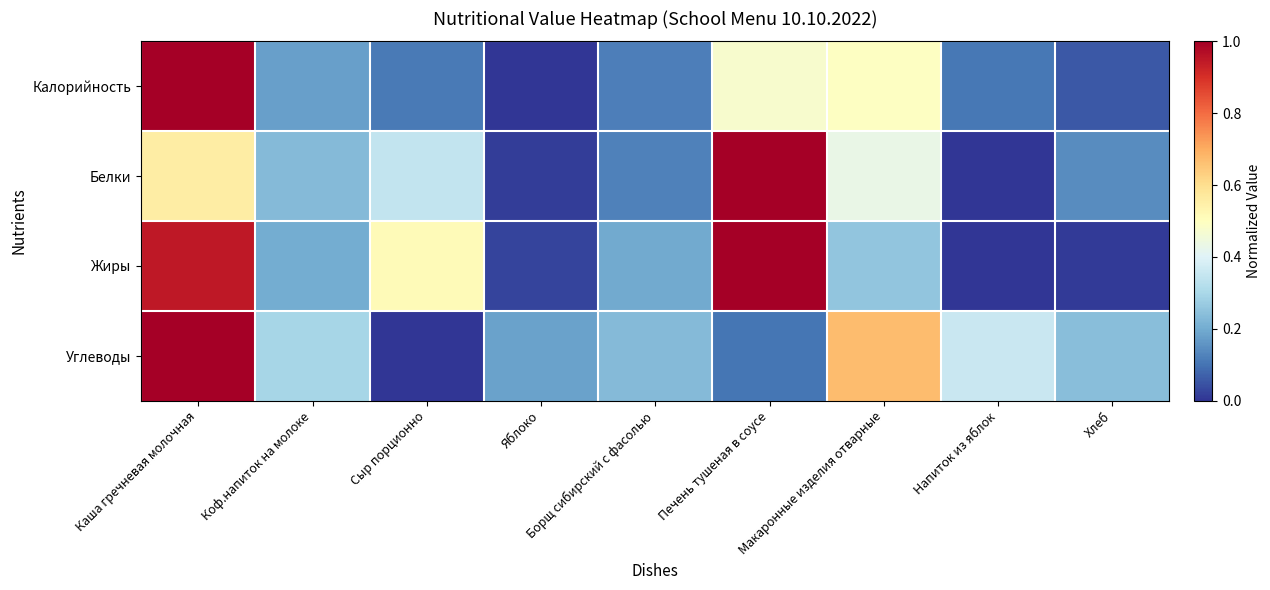

Reading right to left, what are all the values shown in this chart?

Калорийность: Хлеб=0.1	Напиток из яблок=0.1	Макаронные изделия отварные=0.5	Печень тушеная в соусе=0.5	Борщ сибирский с фасолью=0.1	Яблоко=0.0	Сыр порционно=0.1	Коф.напиток на молоке=0.2	Каша гречневая молочная=1.0
Белки: Хлеб=0.1	Напиток из яблок=0.0	Макаронные изделия отварные=0.4	Печень тушеная в соусе=1.0	Борщ сибирский с фасолью=0.1	Яблоко=0.0	Сыр порционно=0.3	Коф.напиток на молоке=0.2	Каша гречневая молочная=0.6
Жиры: Хлеб=0.0	Напиток из яблок=0.0	Макаронные изделия отварные=0.3	Печень тушеная в соусе=1.0	Борщ сибирский с фасолью=0.2	Яблоко=0.0	Сыр порционно=0.5	Коф.напиток на молоке=0.2	Каша гречневая молочная=0.9
Углеводы: Хлеб=0.2	Напиток из яблок=0.4	Макаронные изделия отварные=0.7	Печень тушеная в соусе=0.1	Борщ сибирский с фасолью=0.2	Яблоко=0.2	Сыр порционно=0.0	Коф.напиток на молоке=0.3	Каша гречневая молочная=1.0